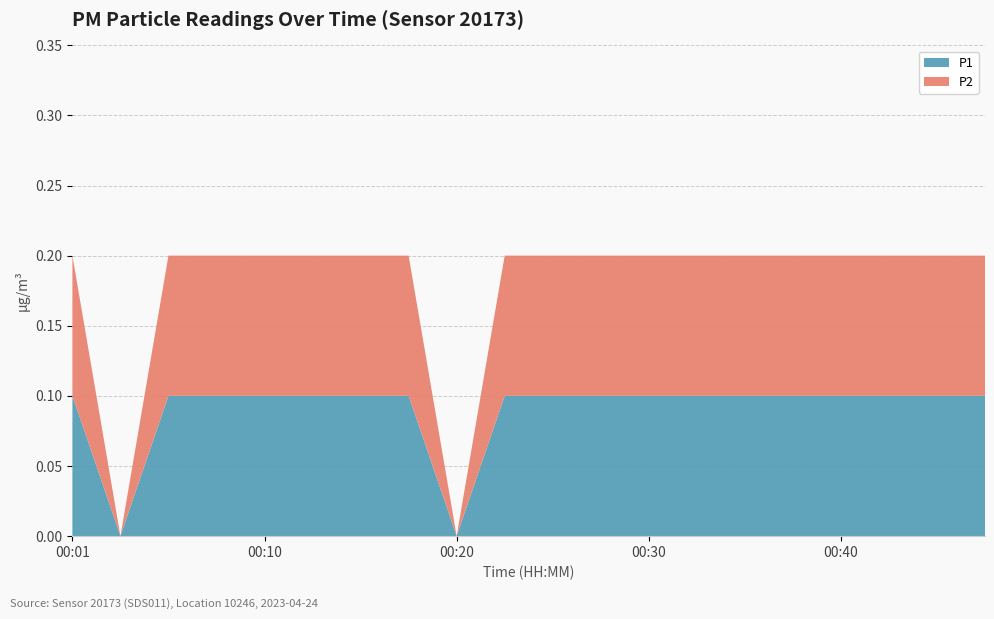

Reading left to right, transcribe all the data shown in this chart.

P1: 00:01=0.1	00:03=0.0	00:06=0.1	00:08=0.1	00:10=0.1	00:13=0.1	00:15=0.1	00:18=0.1	00:20=0.0	00:23=0.1	00:25=0.1	00:28=0.1	00:30=0.1	00:33=0.1	00:35=0.1	00:37=0.1	00:40=0.1	00:42=0.1	00:45=0.1	00:47=0.1
P2: 00:01=0.1	00:03=0.0	00:06=0.1	00:08=0.1	00:10=0.1	00:13=0.1	00:15=0.1	00:18=0.1	00:20=0.0	00:23=0.1	00:25=0.1	00:28=0.1	00:30=0.1	00:33=0.1	00:35=0.1	00:37=0.1	00:40=0.1	00:42=0.1	00:45=0.1	00:47=0.1